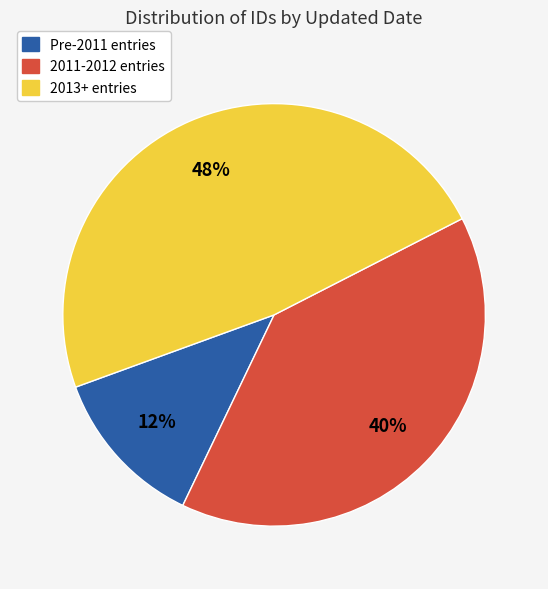

How many segments does this pie chart have?

3